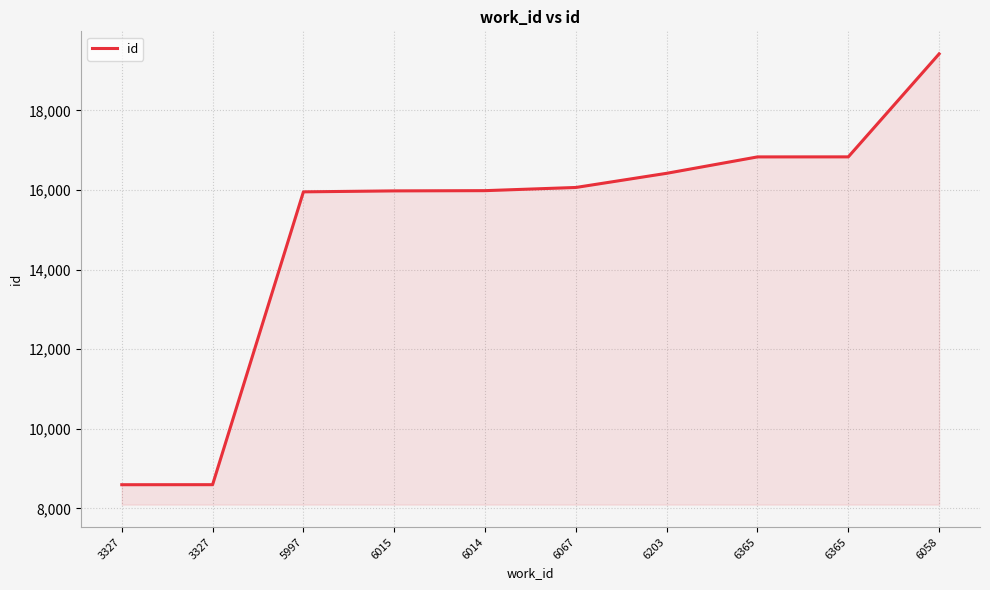

How many lines are shown in the chart?

1